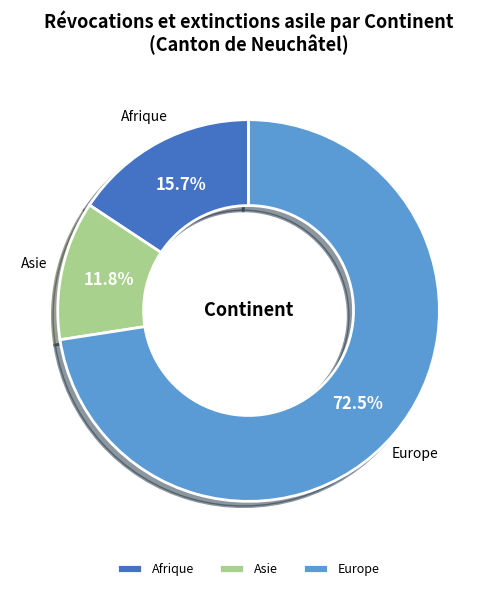

To the nearest percent, what is the average slice percentage?

33%